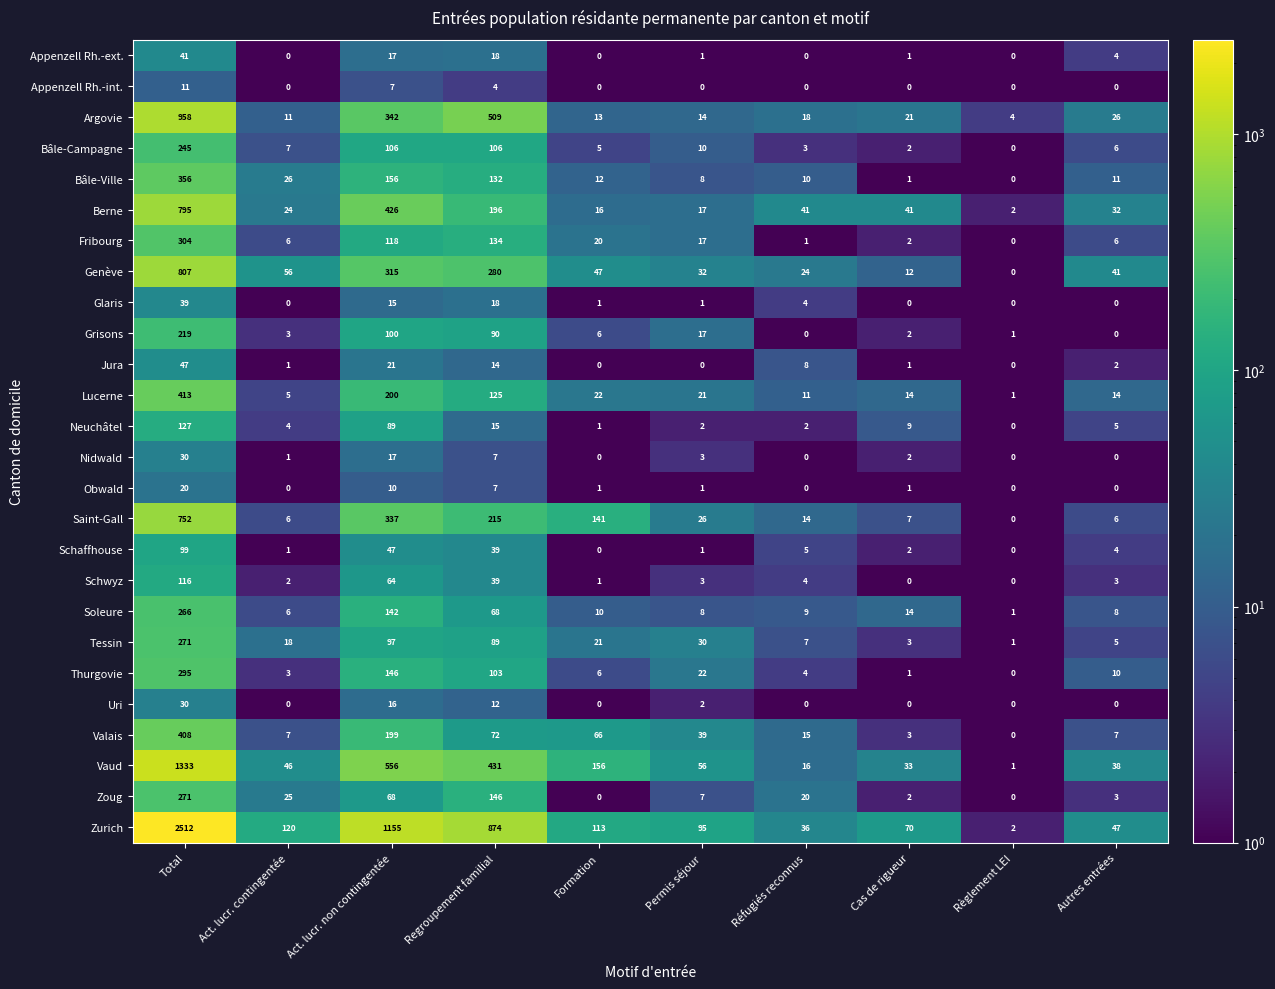

What is the average value of the Grisons series?

44